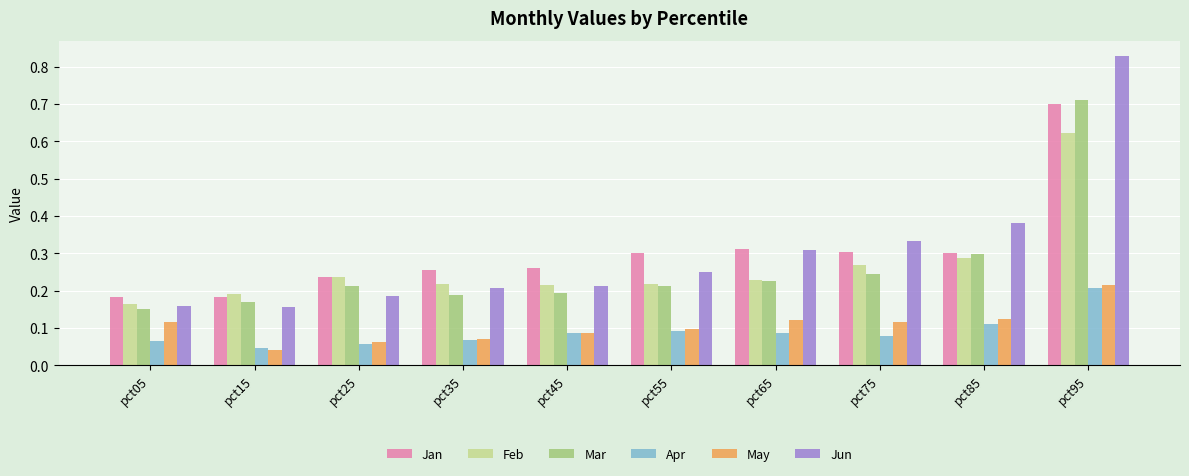

The Feb series shows 0.3 at pct05. True or false?

False